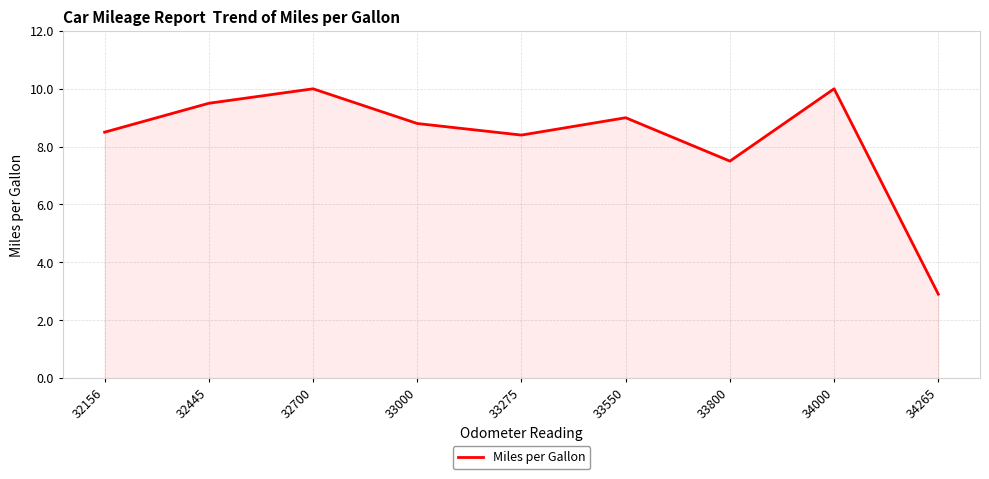

How many interior local peaks (higher than both neighbors) does the data have?

3